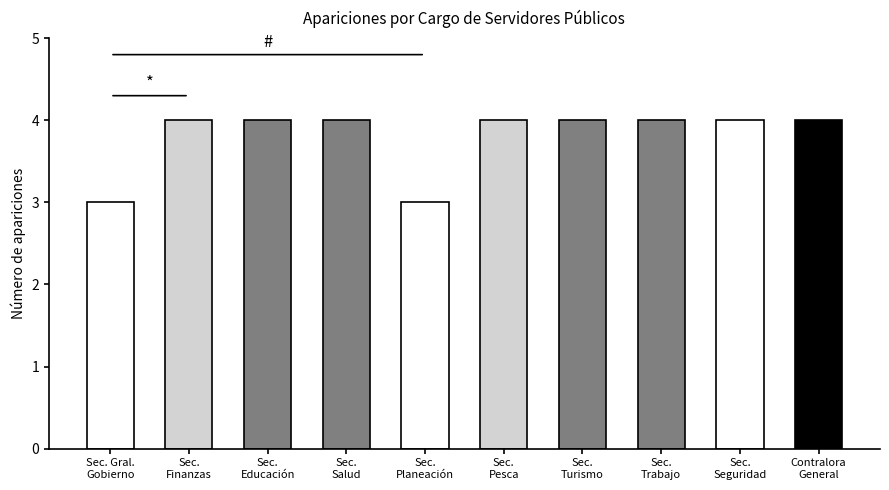

At which category does the chart reach its peak across all series?

SECRETARIA DE FINANZAS Y ADMINISTRACIÓN